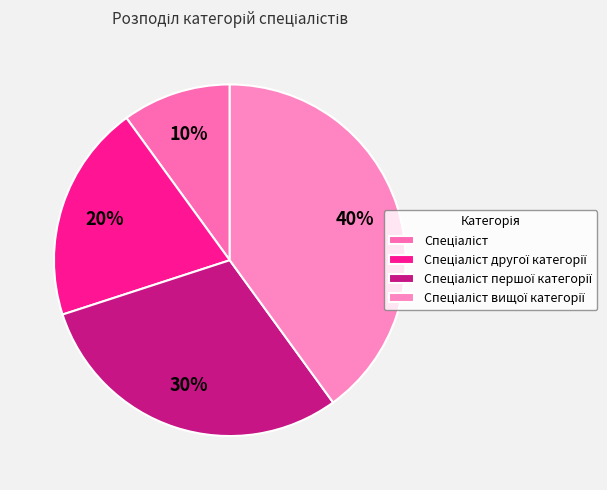

Is the sum of Спеціаліст and Спеціаліст першої категорії greater than half?

No